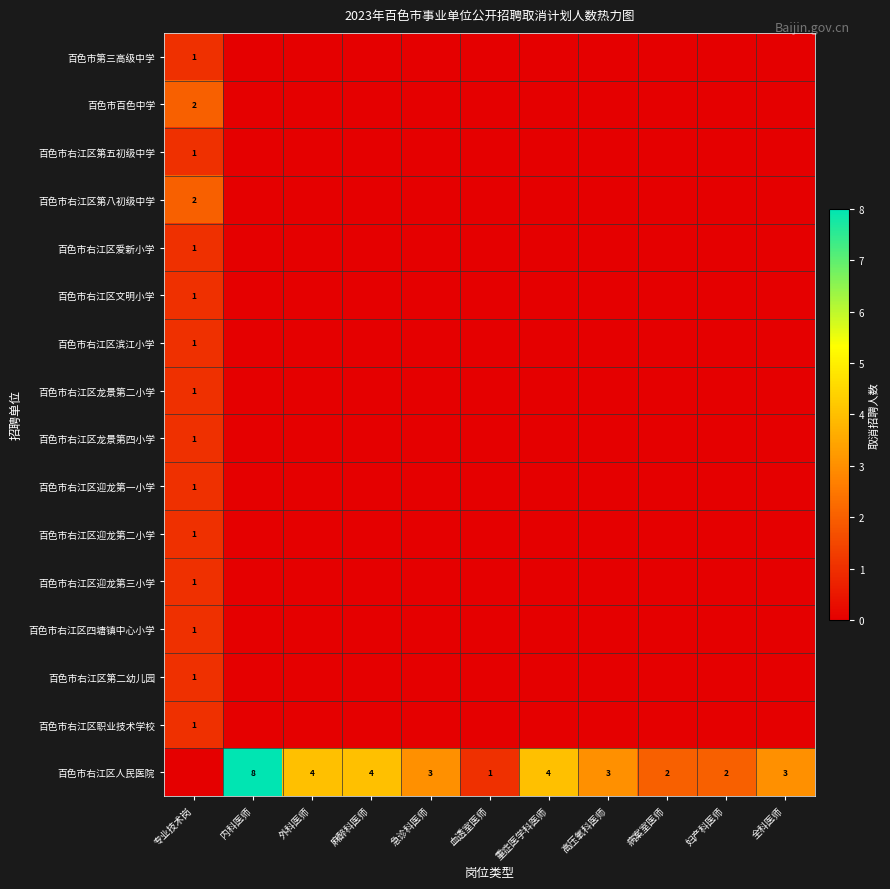

Is it true that 百色市右江区龙景第二小学 equals 2 at 专业技术岗?

False